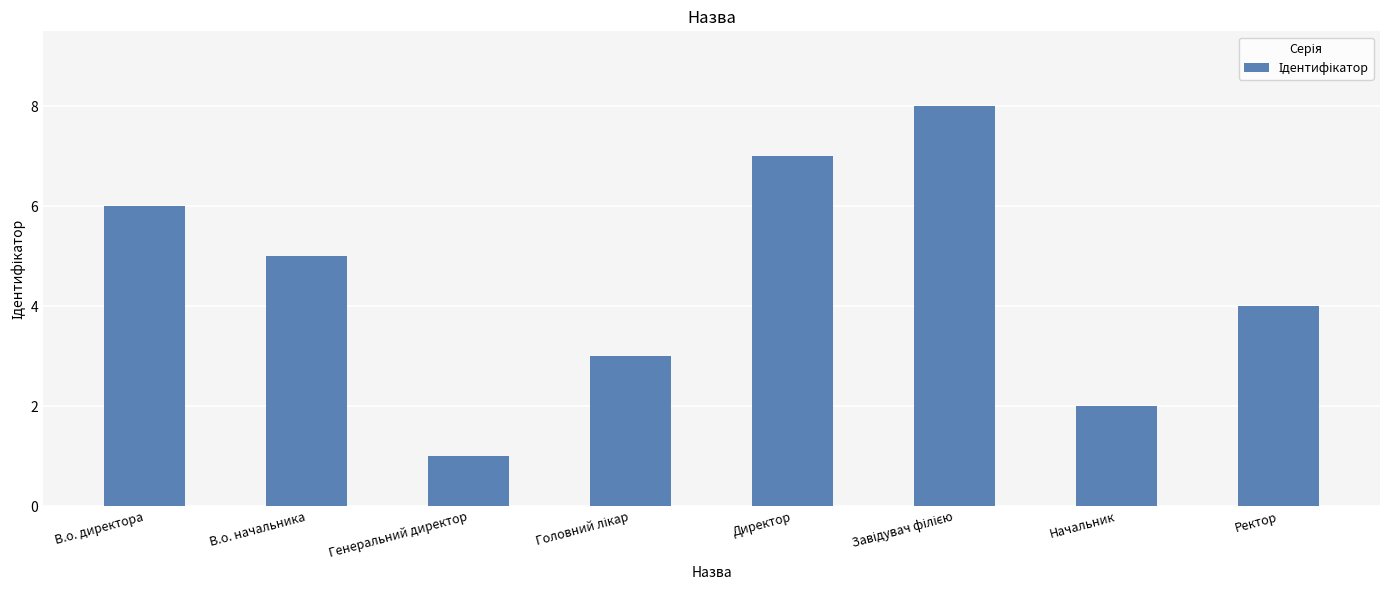

What is the label of the 6th bar from the right?

Генеральний директор